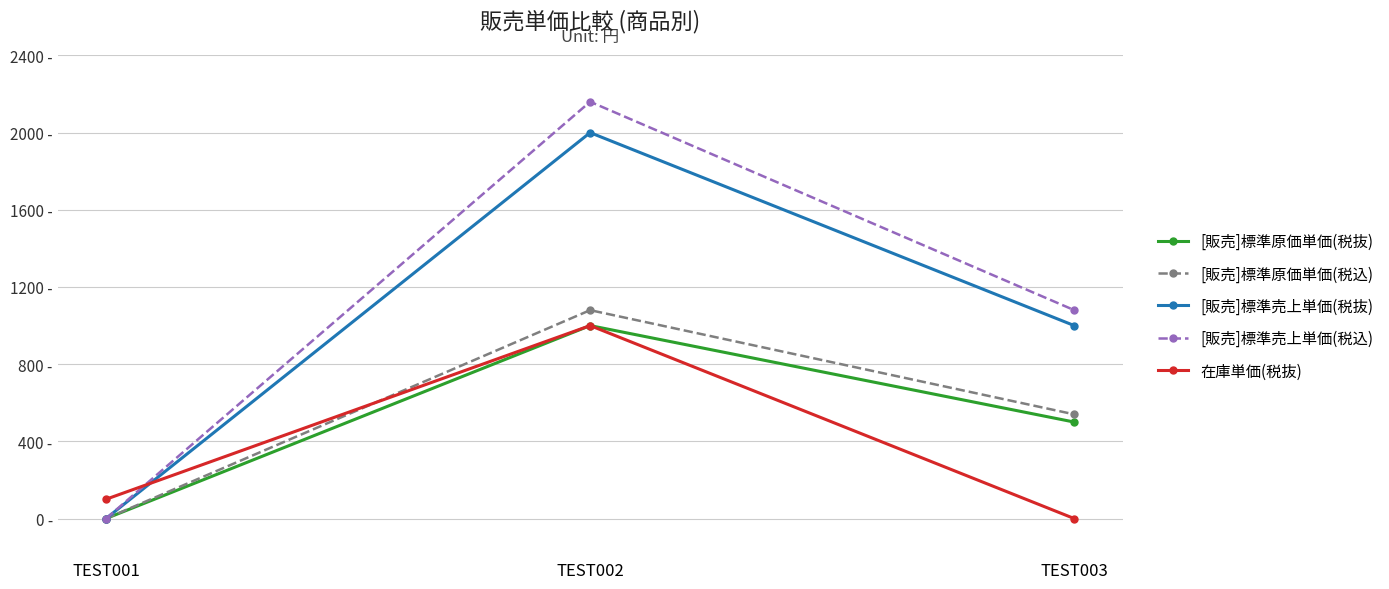

What is the average value of the [販売]標準原価単価(税込) series?

540